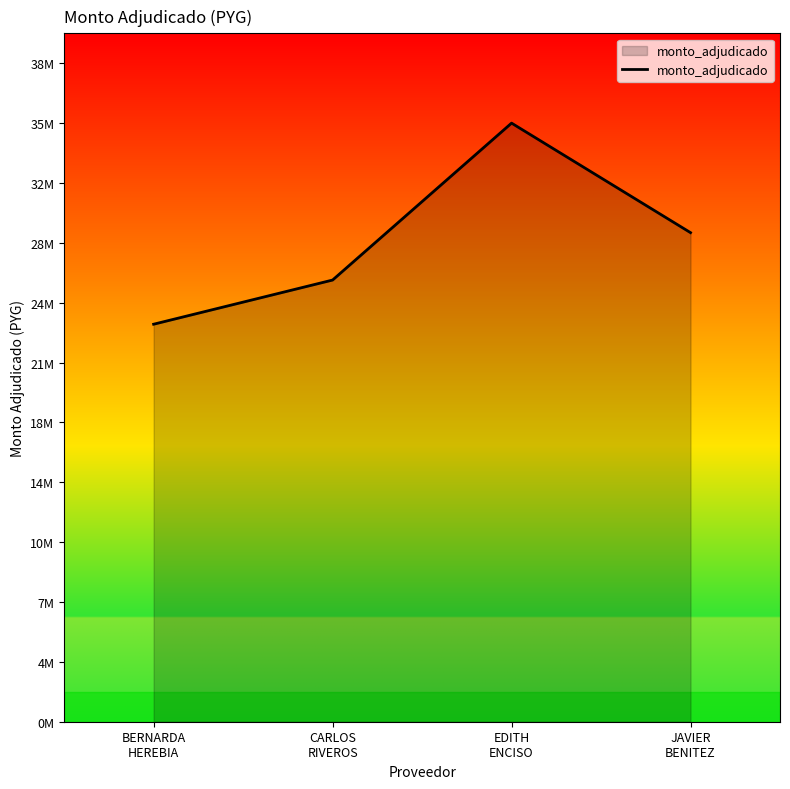

Rank the categories by value from lowest to highest.

BERNARDA
HEREBIA, CARLOS
RIVEROS, JAVIER
BENITEZ, EDITH
ENCISO